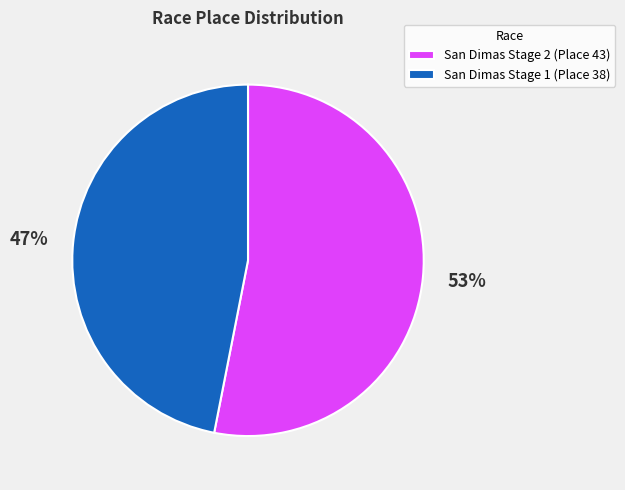

Which slice represents more than half of the pie?

San Dimas Stage 2 (Place 43)